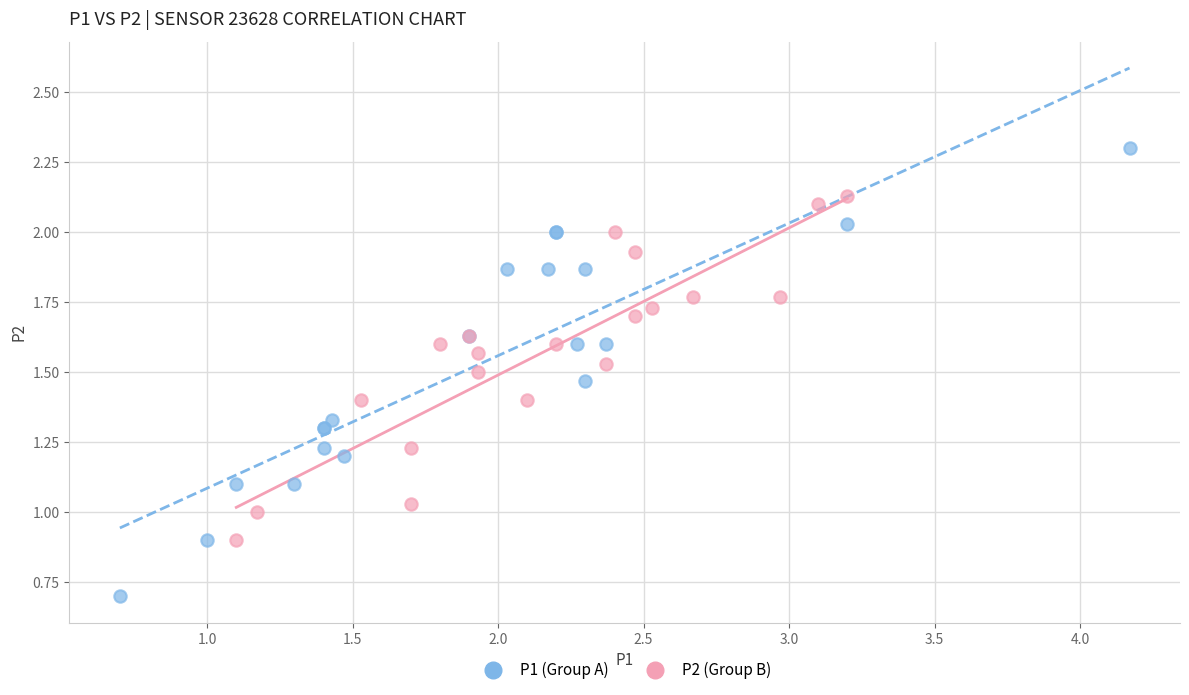

Which series has the widest spread of Y values?

P1 (Group A)